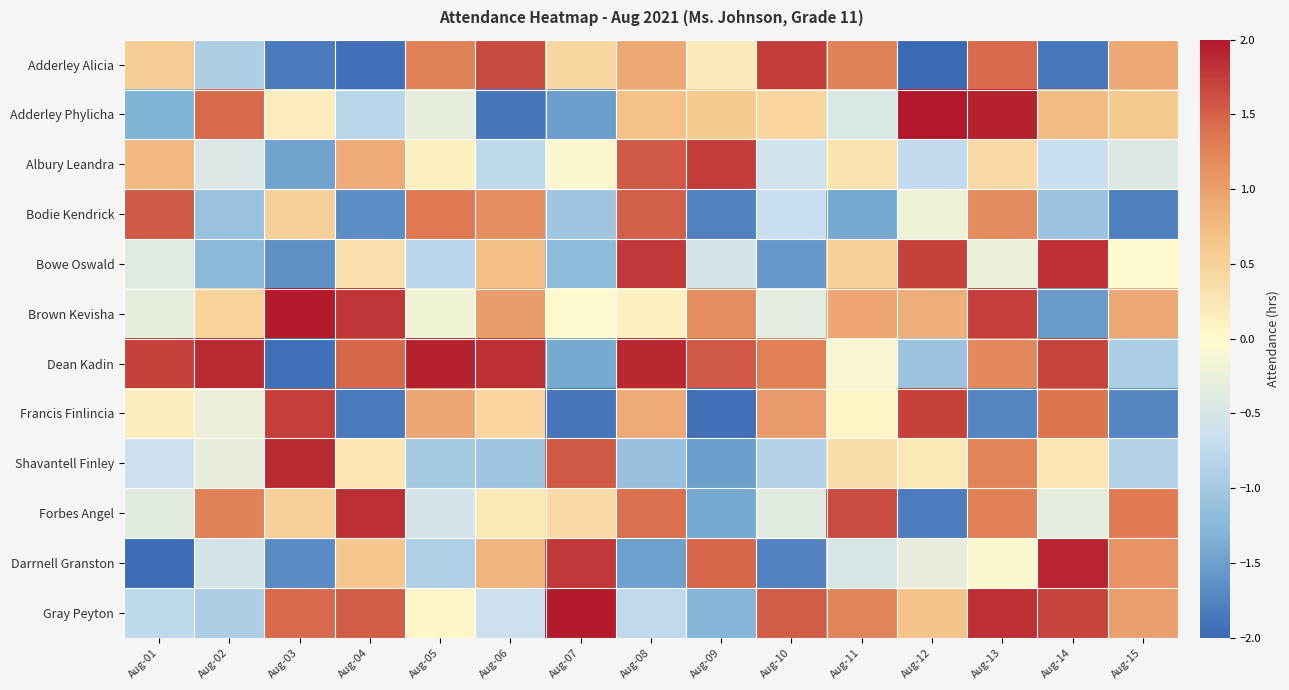

Reading left to right, extract all data points from this chart.

Adderley Alicia: Aug-01=0.5	Aug-02=-0.9	Aug-03=-1.8	Aug-04=-1.9	Aug-05=1.3	Aug-06=1.7	Aug-07=0.4	Aug-08=0.9	Aug-09=0.2	Aug-10=1.7	Aug-11=1.3	Aug-12=-2.0	Aug-13=1.4	Aug-14=-1.9	Aug-15=0.9
Adderley Phylicha: Aug-01=-1.3	Aug-02=1.5	Aug-03=0.2	Aug-04=-0.8	Aug-05=-0.3	Aug-06=-1.9	Aug-07=-1.5	Aug-08=0.7	Aug-09=0.6	Aug-10=0.5	Aug-11=-0.5	Aug-12=2.0	Aug-13=1.9	Aug-14=0.7	Aug-15=0.6
Albury Leandra: Aug-01=0.8	Aug-02=-0.4	Aug-03=-1.5	Aug-04=0.9	Aug-05=0.1	Aug-06=-0.8	Aug-07=-0.1	Aug-08=1.6	Aug-09=1.7	Aug-10=-0.6	Aug-11=0.3	Aug-12=-0.7	Aug-13=0.4	Aug-14=-0.6	Aug-15=-0.4
Bodie Kendrick: Aug-01=1.6	Aug-02=-1.1	Aug-03=0.5	Aug-04=-1.7	Aug-05=1.3	Aug-06=1.1	Aug-07=-1.0	Aug-08=1.5	Aug-09=-1.8	Aug-10=-0.7	Aug-11=-1.4	Aug-12=-0.2	Aug-13=1.2	Aug-14=-1.1	Aug-15=-1.8
Bowe Oswald: Aug-01=-0.4	Aug-02=-1.2	Aug-03=-1.6	Aug-04=0.3	Aug-05=-0.8	Aug-06=0.7	Aug-07=-1.2	Aug-08=1.8	Aug-09=-0.5	Aug-10=-1.6	Aug-11=0.5	Aug-12=1.7	Aug-13=-0.2	Aug-14=1.8	Aug-15=-0.0
Brown Kevisha: Aug-01=-0.3	Aug-02=0.5	Aug-03=2.0	Aug-04=1.8	Aug-05=-0.2	Aug-06=1.0	Aug-07=-0.0	Aug-08=0.1	Aug-09=1.1	Aug-10=-0.3	Aug-11=0.9	Aug-12=0.8	Aug-13=1.7	Aug-14=-1.5	Aug-15=0.9
Dean Kadin: Aug-01=1.7	Aug-02=1.9	Aug-03=-1.9	Aug-04=1.5	Aug-05=1.9	Aug-06=1.8	Aug-07=-1.4	Aug-08=1.9	Aug-09=1.6	Aug-10=1.3	Aug-11=-0.1	Aug-12=-1.1	Aug-13=1.2	Aug-14=1.7	Aug-15=-0.9
Francis Finlincia: Aug-01=0.2	Aug-02=-0.2	Aug-03=1.7	Aug-04=-1.8	Aug-05=0.9	Aug-06=0.5	Aug-07=-1.9	Aug-08=0.9	Aug-09=-1.9	Aug-10=1.0	Aug-11=0.1	Aug-12=1.7	Aug-13=-1.7	Aug-14=1.4	Aug-15=-1.7
Shavantell Finley: Aug-01=-0.6	Aug-02=-0.3	Aug-03=1.9	Aug-04=0.2	Aug-05=-1.0	Aug-06=-1.0	Aug-07=1.6	Aug-08=-1.1	Aug-09=-1.5	Aug-10=-0.8	Aug-11=0.3	Aug-12=0.2	Aug-13=1.2	Aug-14=0.2	Aug-15=-0.8
Forbes Angel: Aug-01=-0.3	Aug-02=1.3	Aug-03=0.5	Aug-04=1.8	Aug-05=-0.5	Aug-06=0.2	Aug-07=0.4	Aug-08=1.4	Aug-09=-1.4	Aug-10=-0.4	Aug-11=1.6	Aug-12=-1.8	Aug-13=1.3	Aug-14=-0.3	Aug-15=1.3
Darrnell Granston: Aug-01=-2.0	Aug-02=-0.5	Aug-03=-1.7	Aug-04=0.6	Aug-05=-0.9	Aug-06=0.8	Aug-07=1.8	Aug-08=-1.5	Aug-09=1.5	Aug-10=-1.8	Aug-11=-0.5	Aug-12=-0.3	Aug-13=-0.0	Aug-14=1.9	Aug-15=1.1
Gray Peyton: Aug-01=-0.8	Aug-02=-0.9	Aug-03=1.5	Aug-04=1.5	Aug-05=0.0	Aug-06=-0.6	Aug-07=2.0	Aug-08=-0.7	Aug-09=-1.3	Aug-10=1.5	Aug-11=1.2	Aug-12=0.7	Aug-13=1.8	Aug-14=1.7	Aug-15=1.0